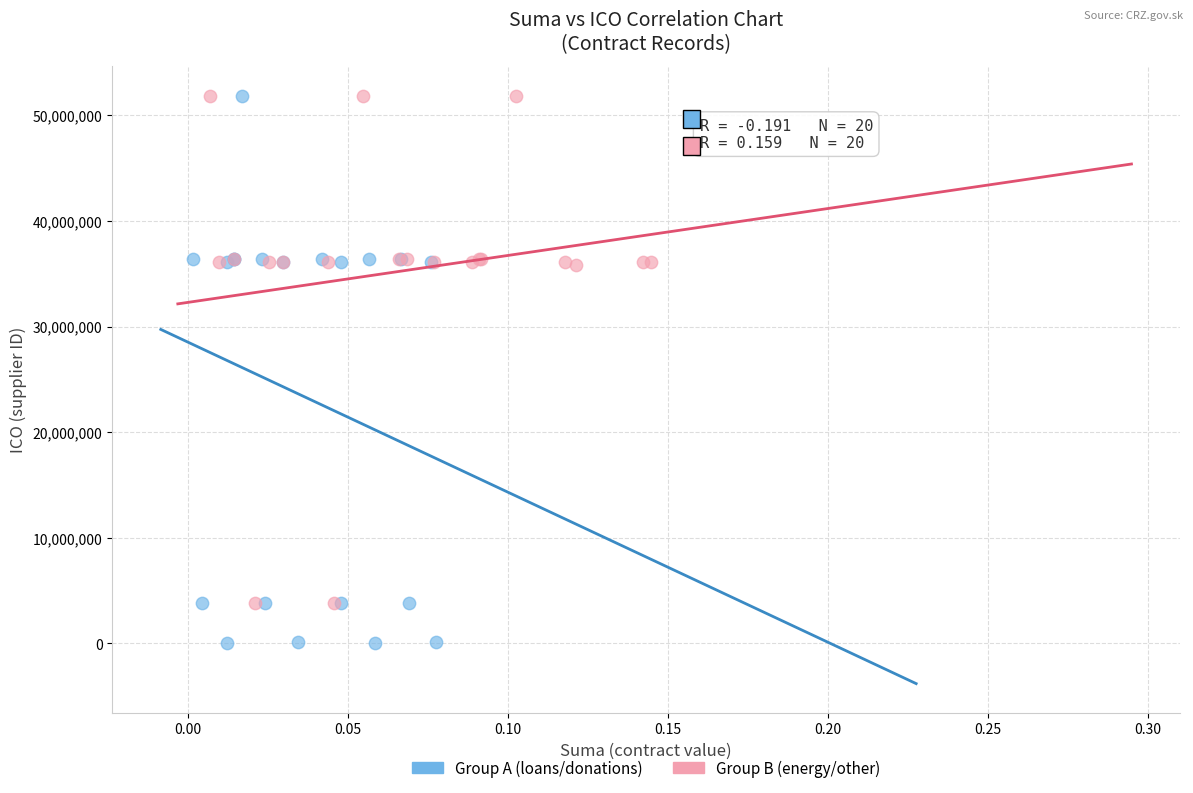

Which series has the widest spread of Y values?

Group A (loans/donations)